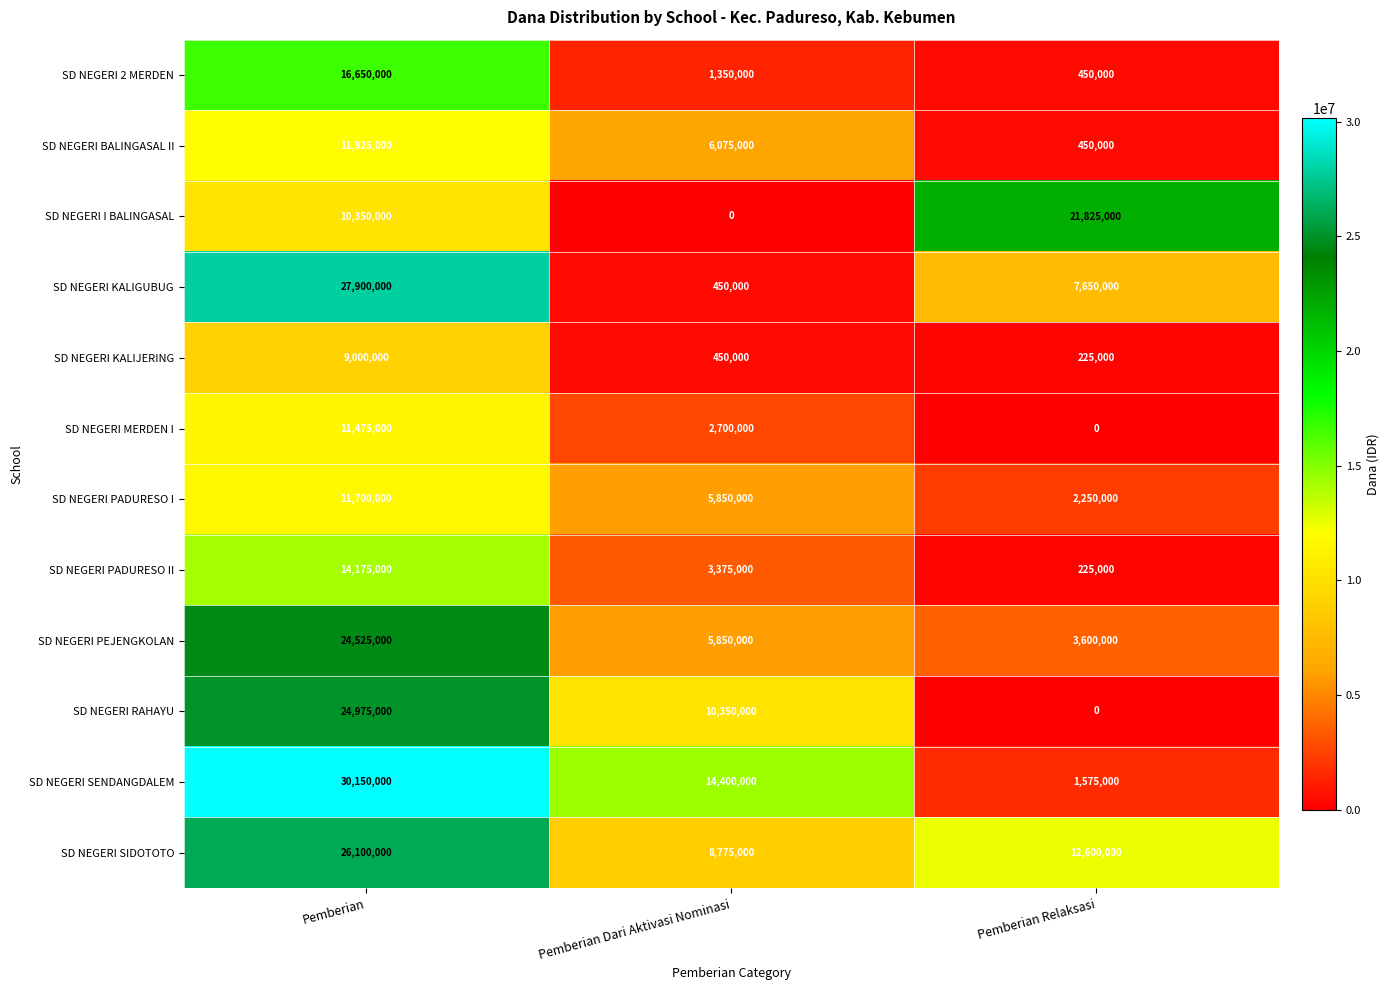

Rank the series at Pemberian from highest to lowest value.

SD NEGERI SENDANGDALEM, SD NEGERI KALIGUBUG, SD NEGERI SIDOTOTO, SD NEGERI RAHAYU, SD NEGERI PEJENGKOLAN, SD NEGERI 2 MERDEN, SD NEGERI PADURESO II, SD NEGERI BALINGASAL II, SD NEGERI PADURESO I, SD NEGERI MERDEN I, SD NEGERI I BALINGASAL, SD NEGERI KALIJERING